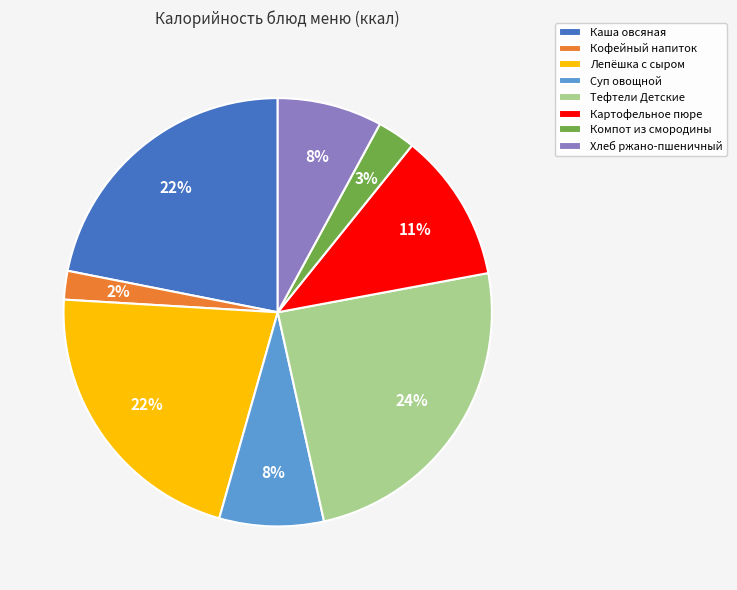

To the nearest percent, what percentage of the pie is Компот из смородины?

3%